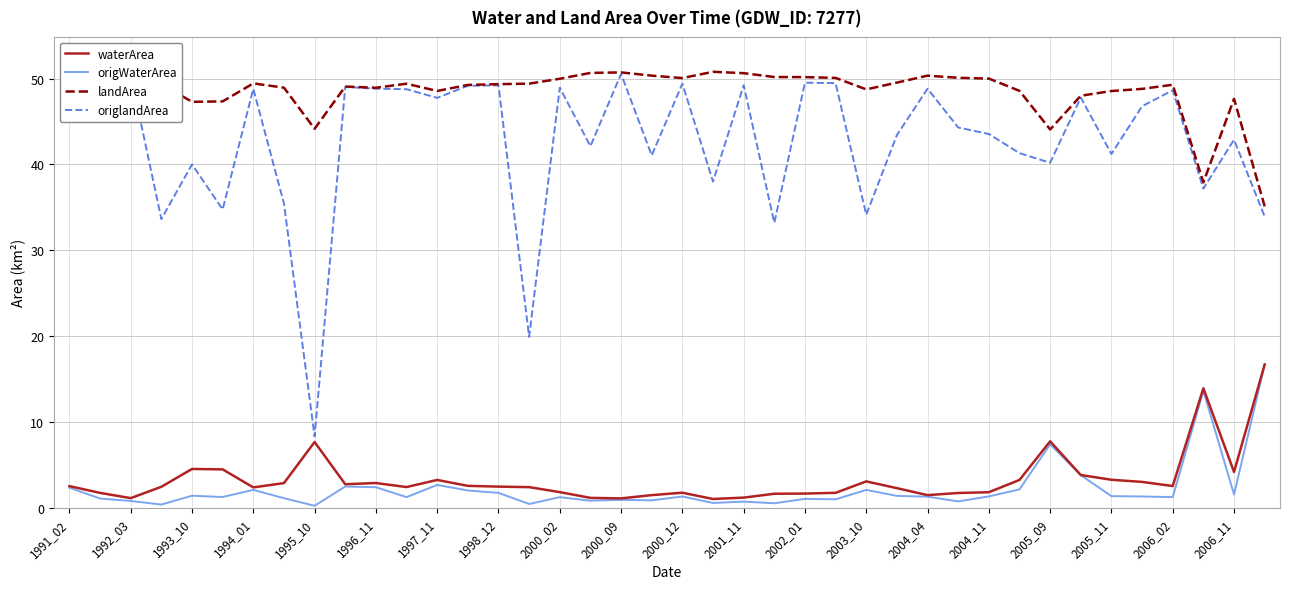

What is the greatest value displayed?

50.8